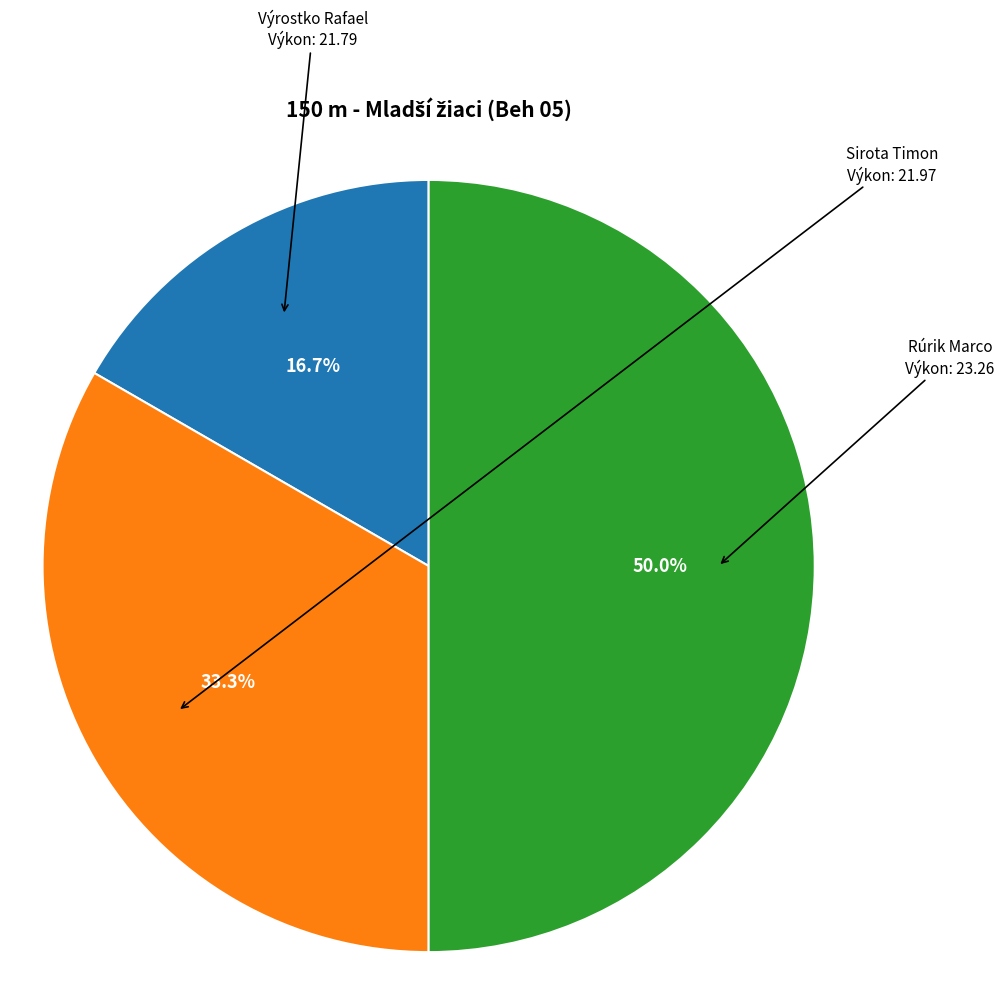

Does Sirota Timon account for over 50% of the chart?

No